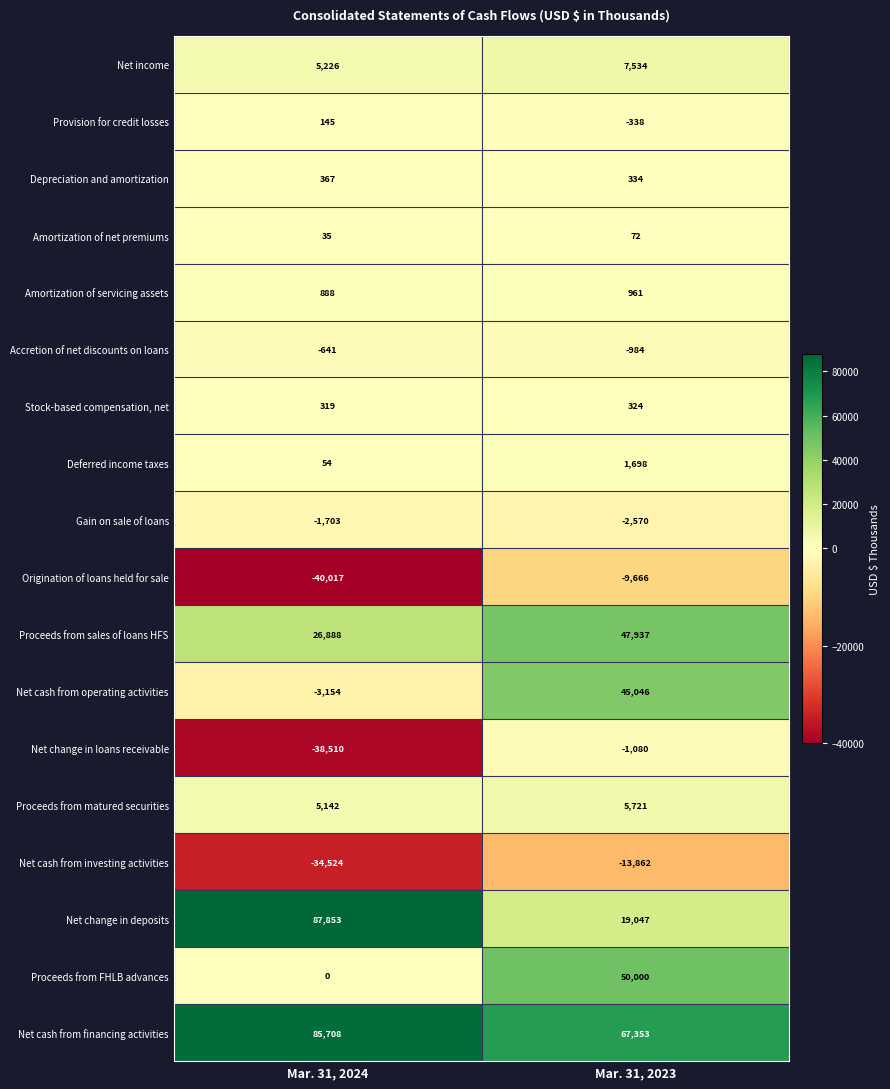

Count the number of data series in this chart.

18